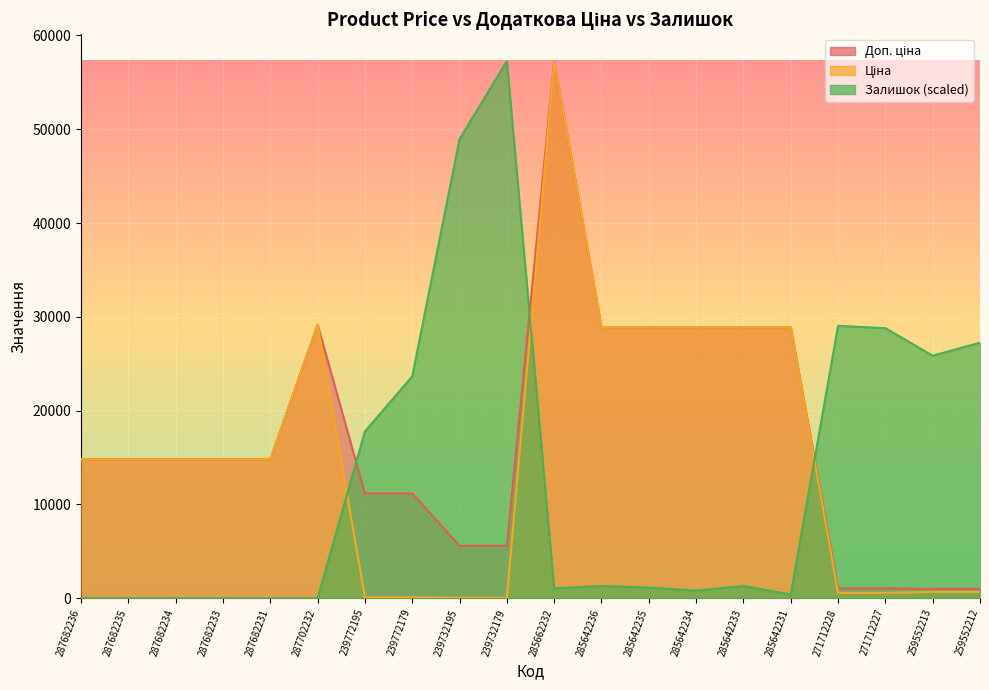

Reading left to right, transcribe all the data shown in this chart.

Ціна: 14817.6	14817.6	14817.6	14817.6	14817.6	29152.3	111.8	111.8	55.9	55.9	57258.0	28901.7	28901.7	28901.7	28901.7	28901.7	578.1	578.1	679.8	679.8
Доп. ціна: 14817.6	14817.6	14817.6	14817.6	14817.6	29152.3	11182.0	11182.0	5591.0	5591.0	57258.0	28901.7	28901.7	28901.7	28901.7	28901.7	1060.0	1060.0	1004.1	1004.1
Залишок: 0.0	0.0	0.0	0.0	0.0	0.0	17781.0	23653.6	48938.5	57258.0	1060.3	1305.0	1141.9	815.6	1305.0	407.8	29036.8	28792.1	25855.8	27242.4